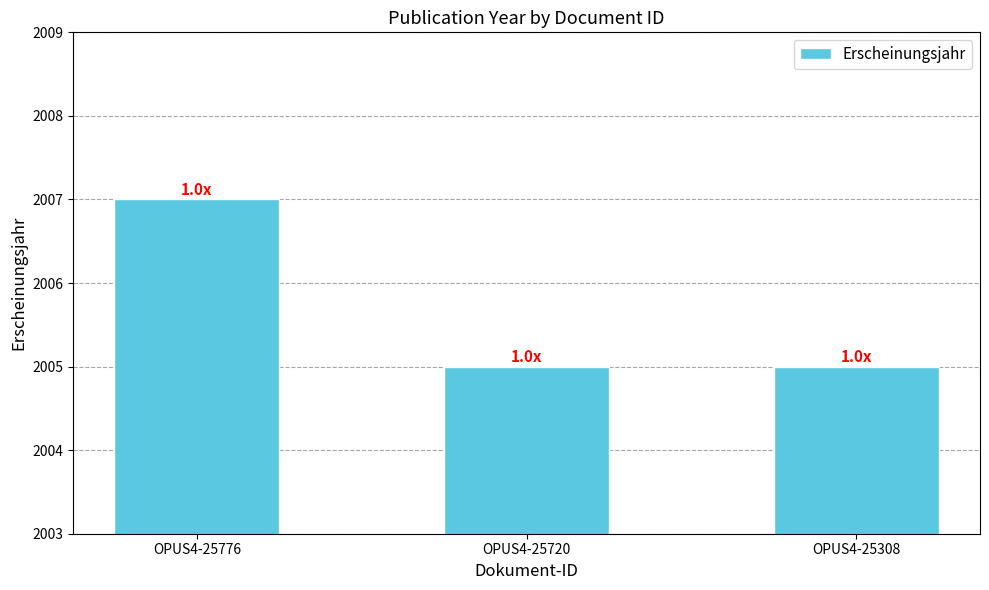

What is the greatest value displayed?

2007